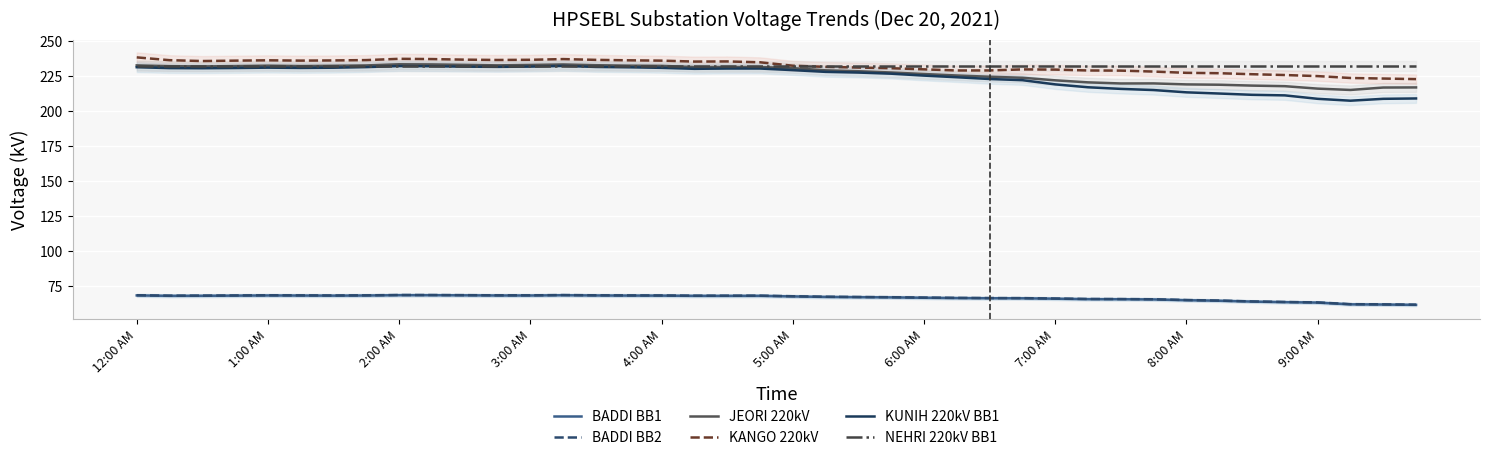

True or false: KUNIH 220kV BB1 and BADDI BB1 cross at least once.

False